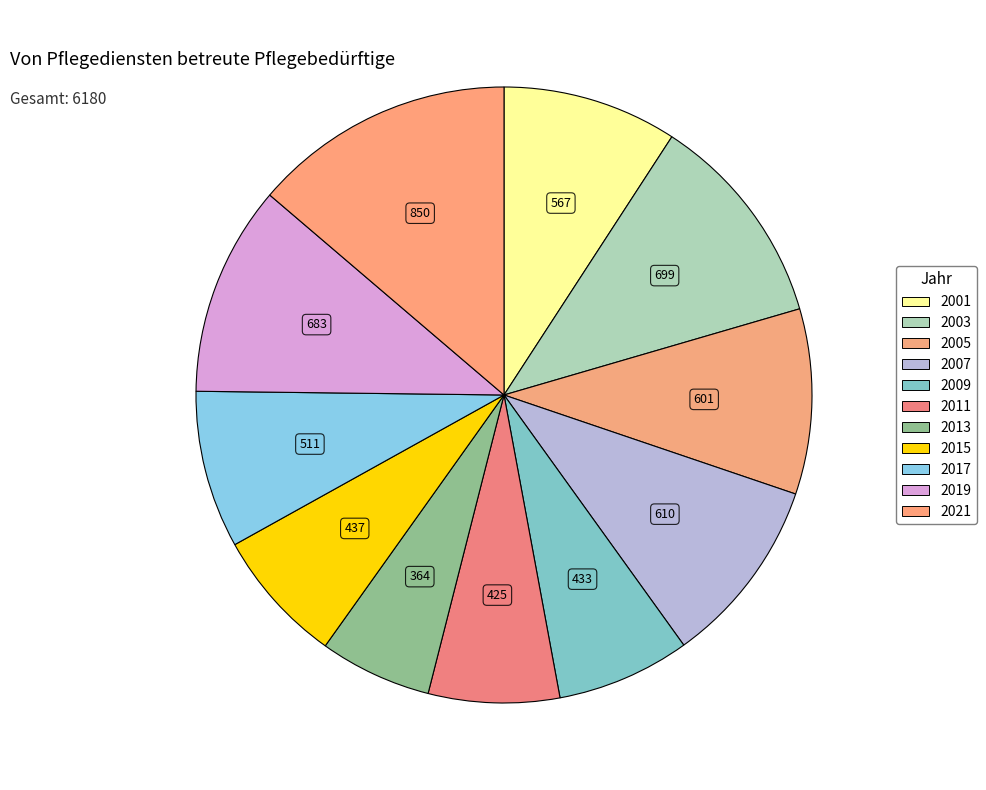

Which category has the smallest portion of the pie?

2013